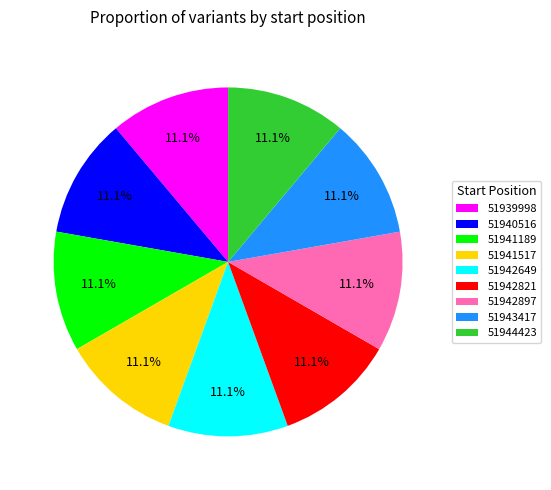

Is there a majority slice in this chart?

No